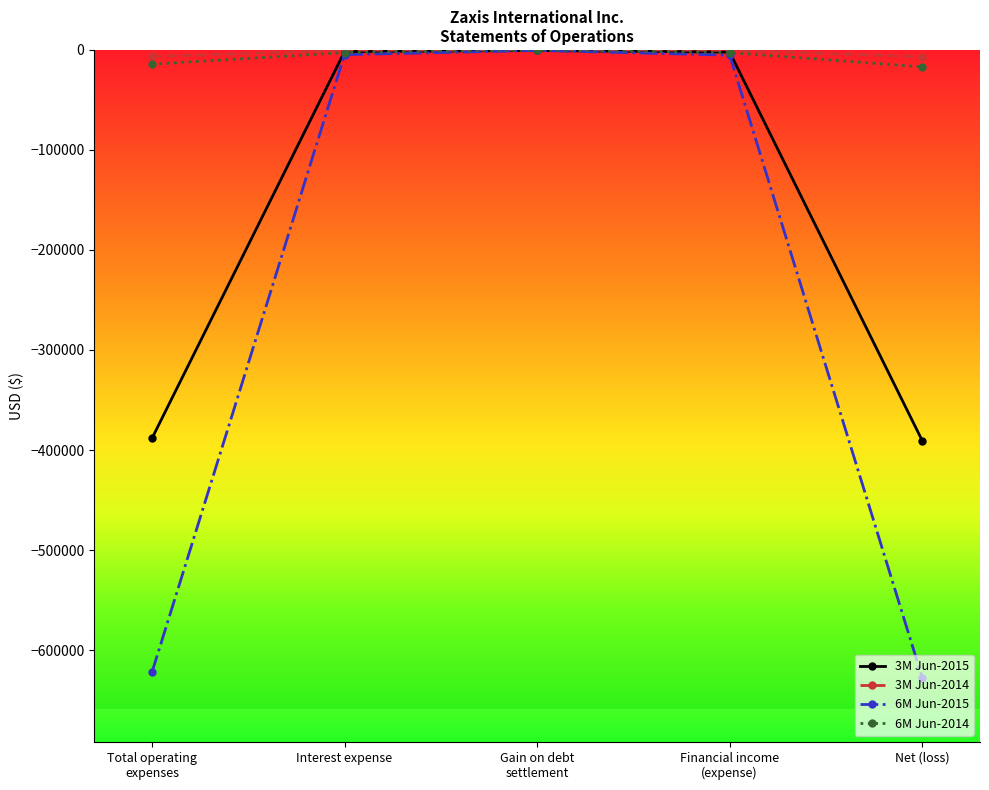

How many lines are shown in the chart?

4